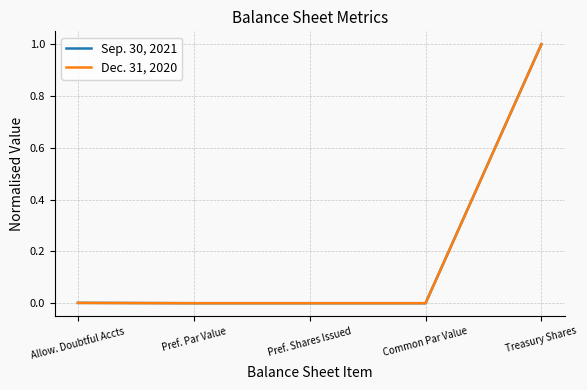

List the series in order of their overall mean, highest first.

Sep. 30, 2021, Dec. 31, 2020